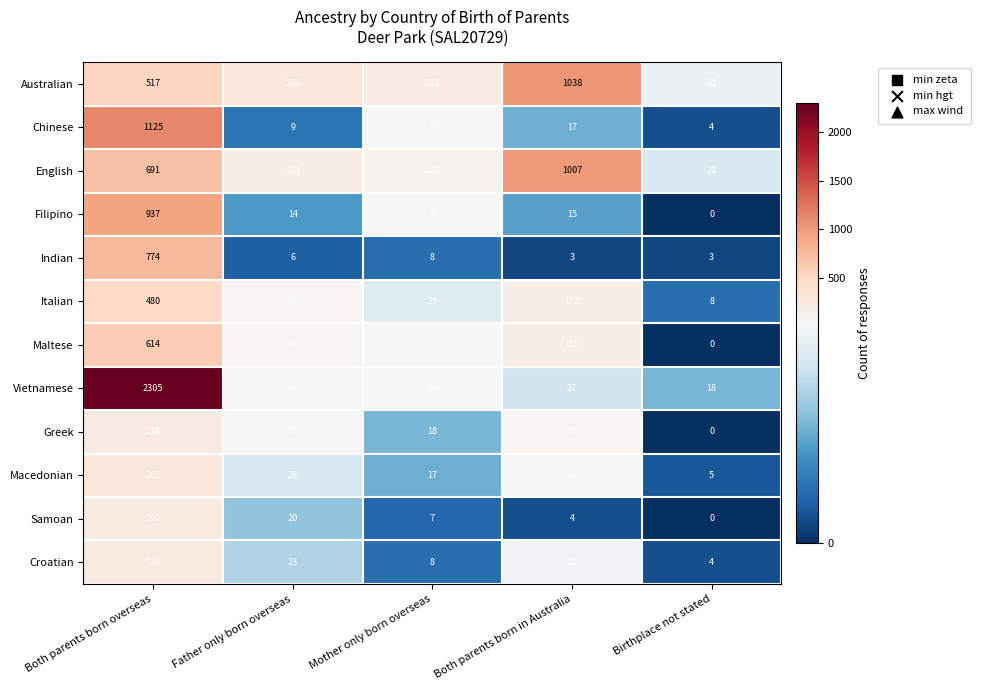

At Father only born overseas, list the series in order from largest to smallest.

Australian, English, Italian, Maltese, Vietnamese, Greek, Macedonian, Croatian, Samoan, Filipino, Chinese, Indian